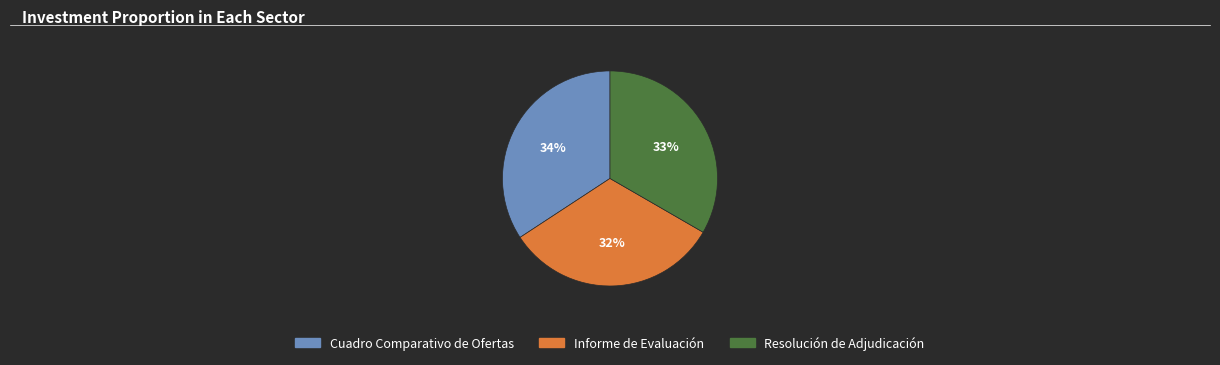

Is there a majority slice in this chart?

No